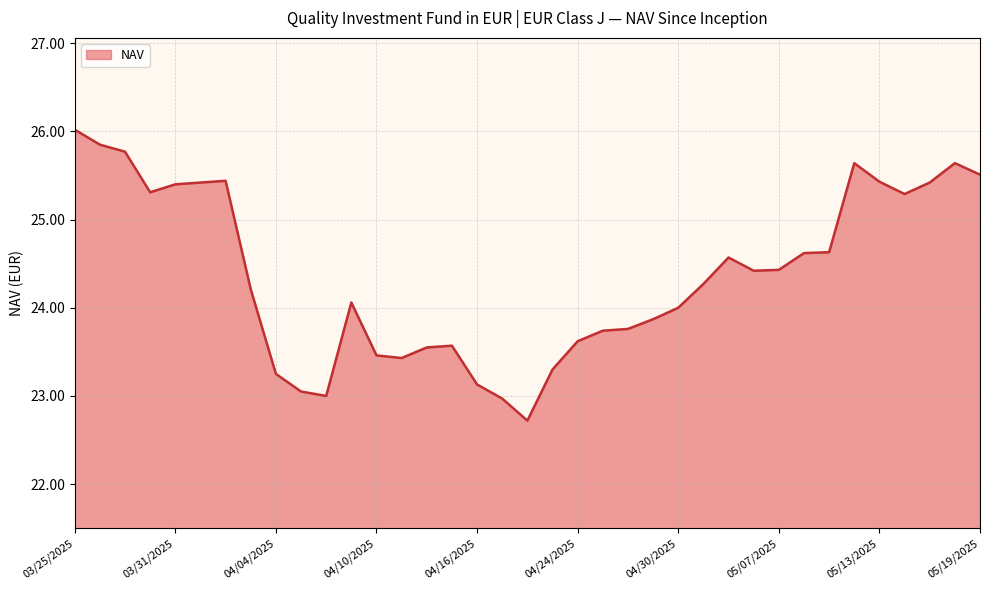

What is the smallest value displayed?

22.7